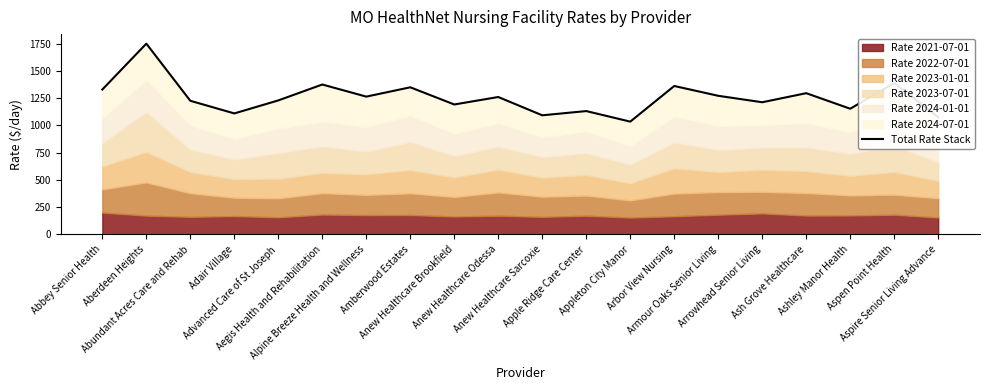

Rank the categories by value from lowest to highest.

Appleton City Manor, Aspire Senior Living Advance, Anew Healthcare Sarcoxie, Adair Village, Apple Ridge Care Center, Ashley Manor Health, Anew Healthcare Brookfield, Arrowhead Senior Living, Abundant Acres Care and Rehab, Advanced Care of St Joseph, Anew Healthcare Odessa, Alpine Breeze Health and Wellness, Armour Oaks Senior Living, Ash Grove Healthcare, Abbey Senior Health, Amberwood Estates, Arbor View Nursing, Aegis Health and Rehabilitation, Aspen Point Health, Aberdeen Heights